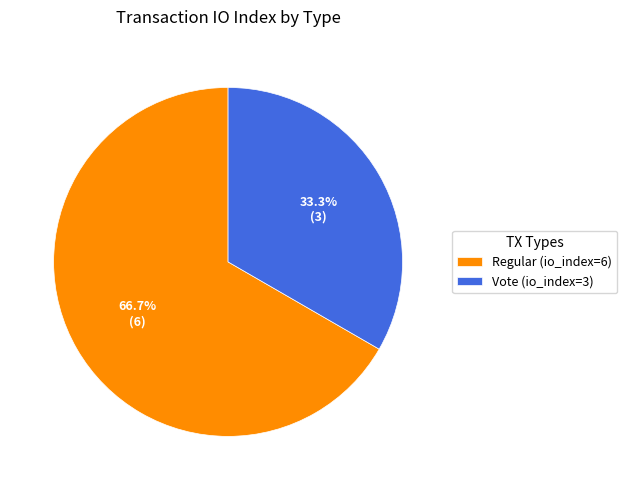

Which category has the biggest portion of the pie?

Regular (io_index=6)